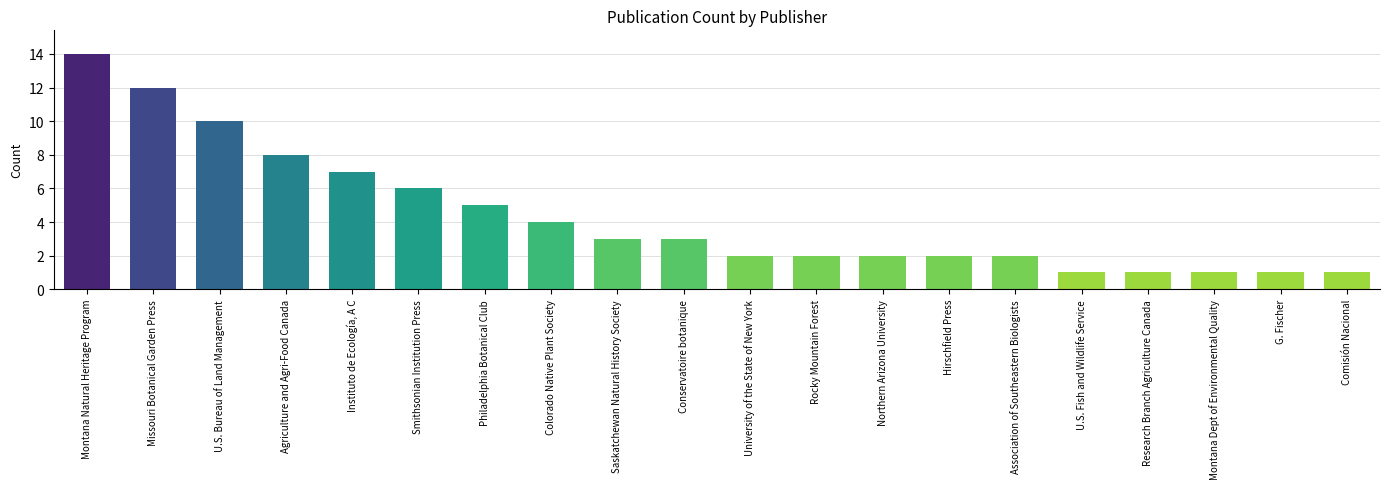

What is the label of the 5th bar from the right?

U.S. Fish and Wildlife Service